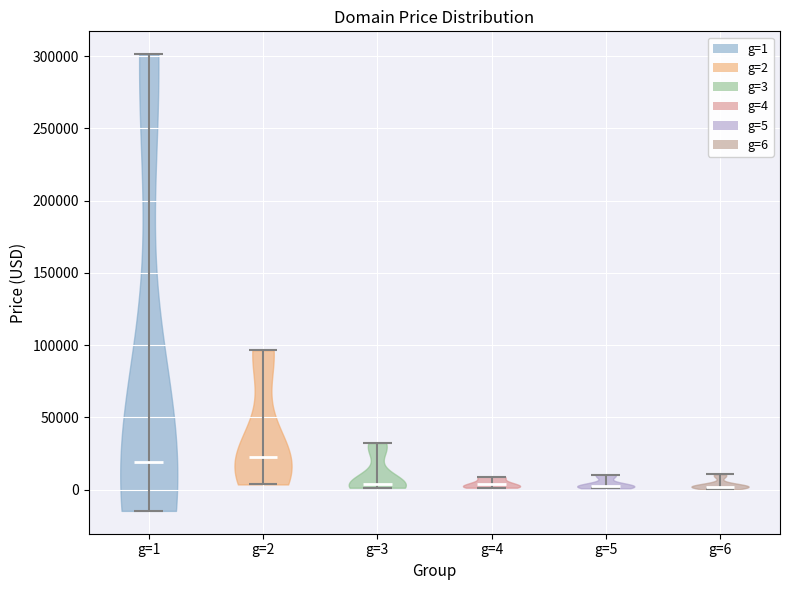

What is the lowest point the violin for g=3 reaches on the y-axis? The values are not printed on the chart, so give them approximately, as read against the axis.

0